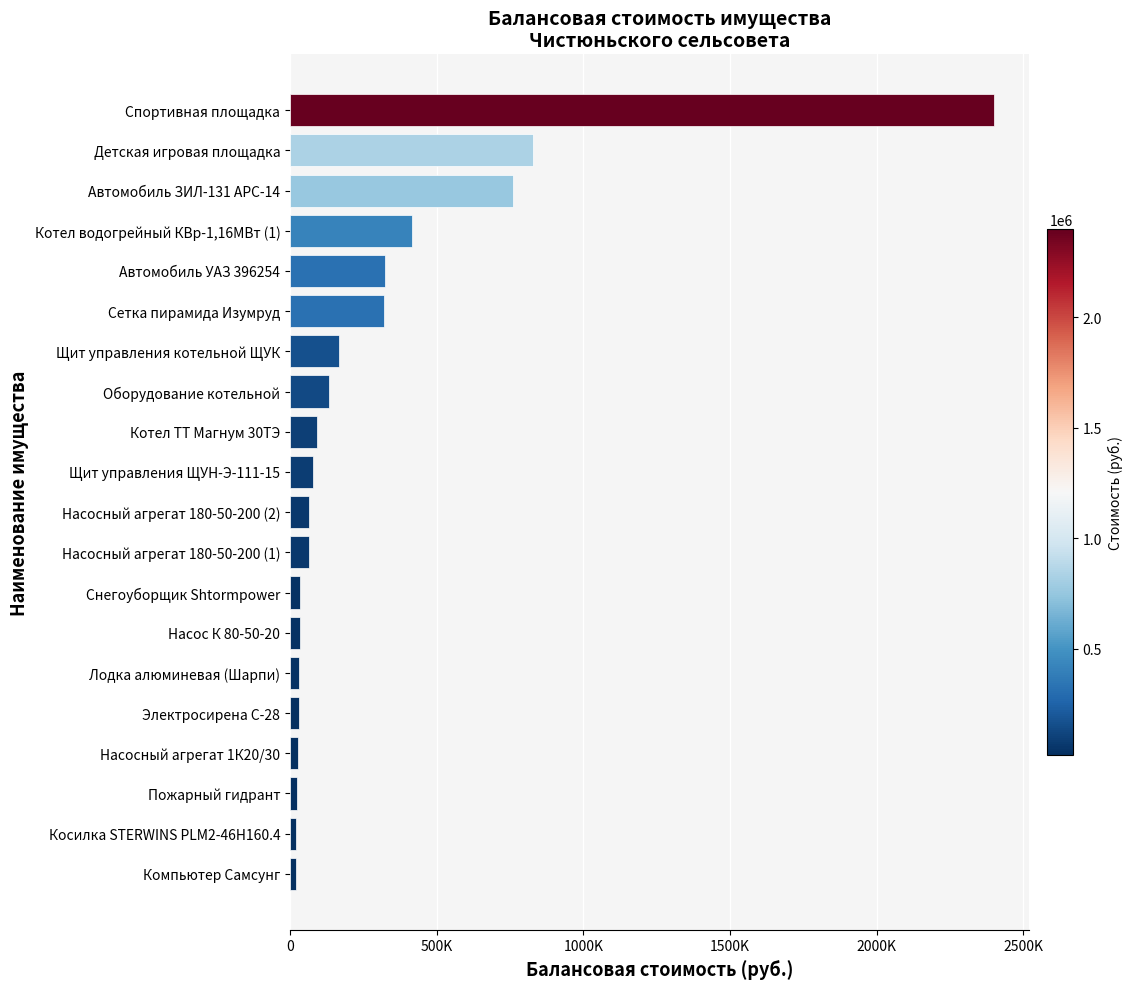

Are the bars horizontal?

Yes